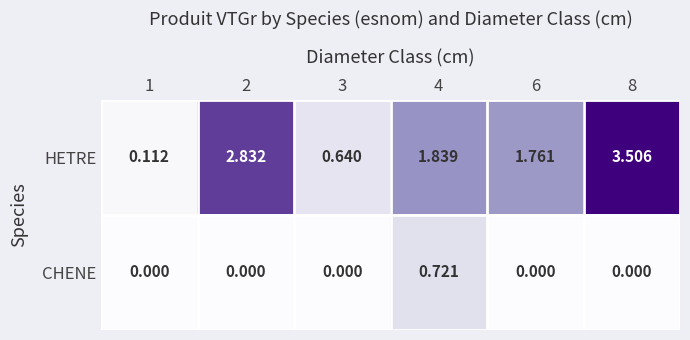

Rank the series by their average value, from lowest to highest.

CHENE, HETRE